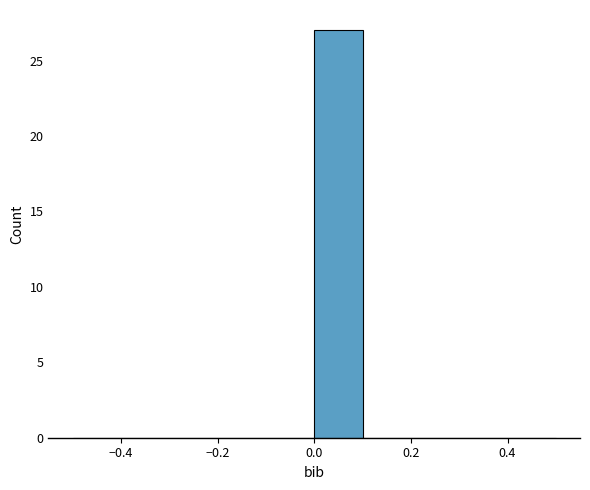

Which range on the x-axis has the tallest bar?

0.0 to 0.1